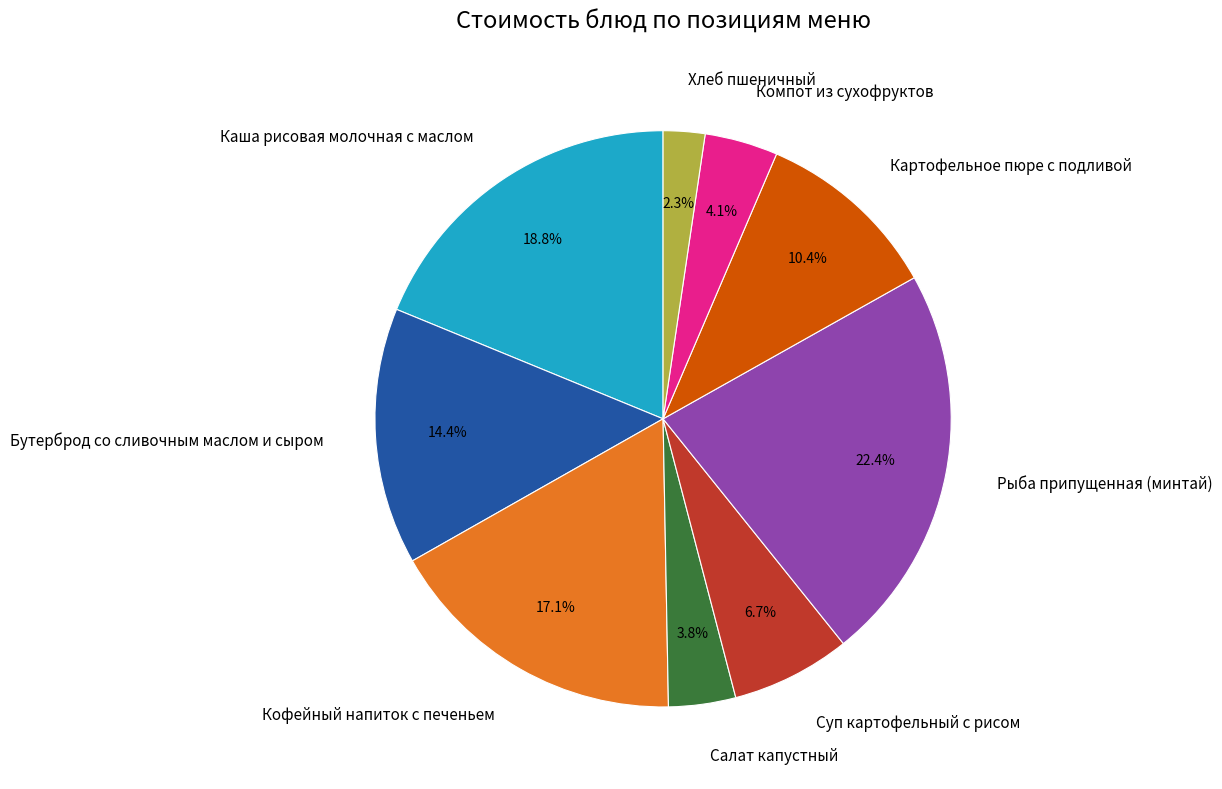

Is there any slice that represents more than half of the pie?

No